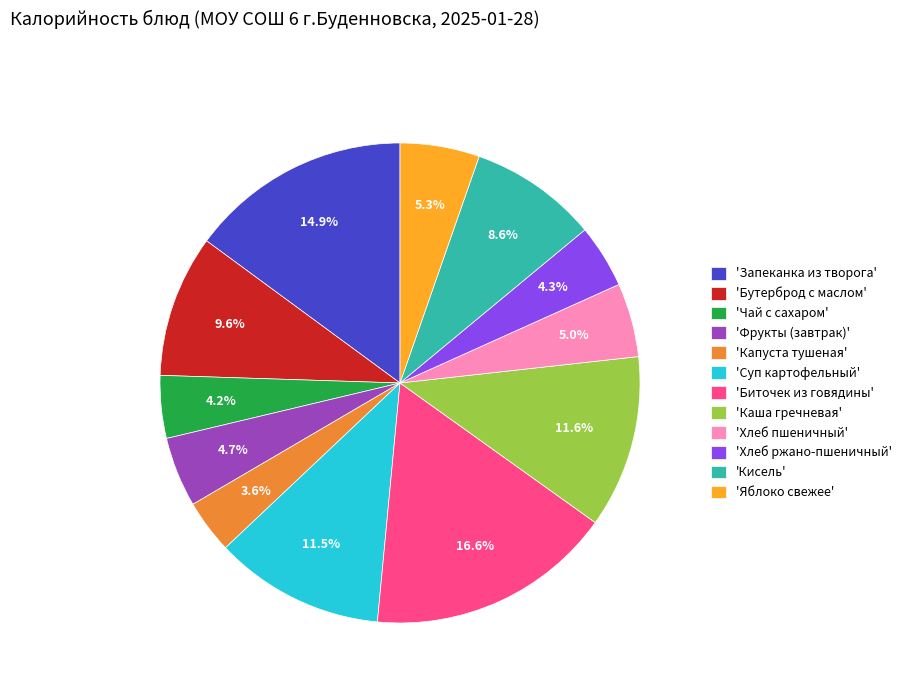

Does 'Биточек из говядины' represent more than half of the total?

No